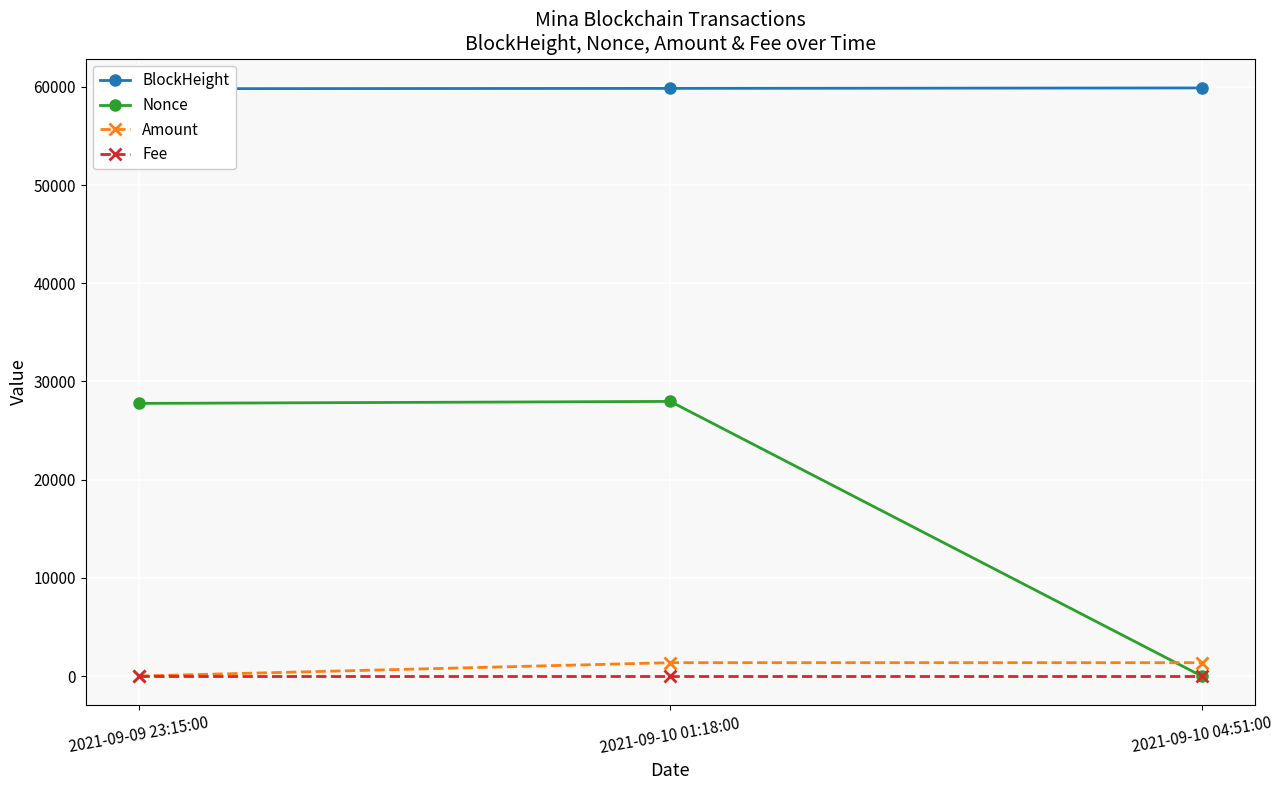

Count the number of categories in the chart.

3